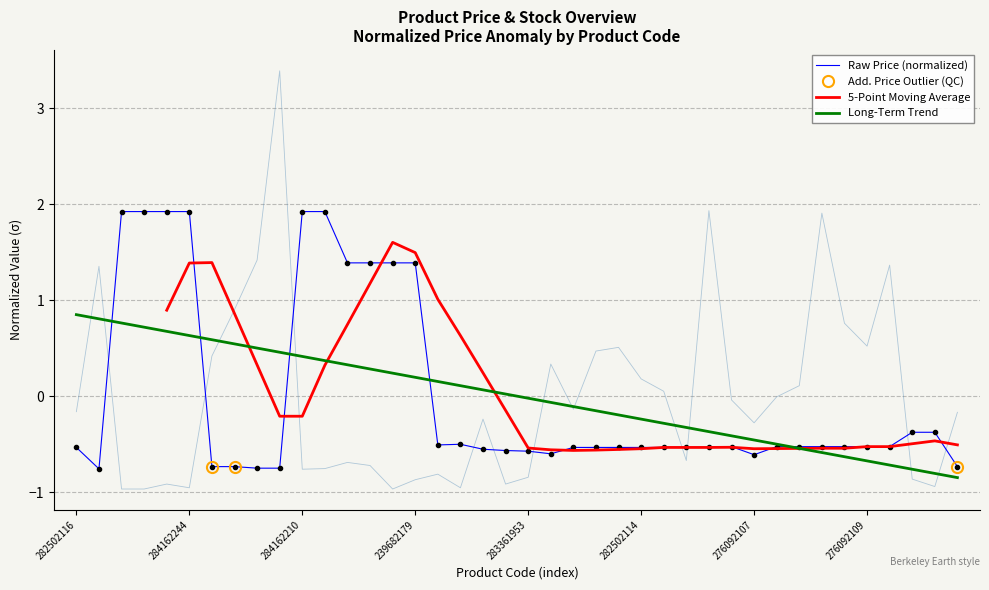

Which series has the largest range (max minus min)?

Залишок